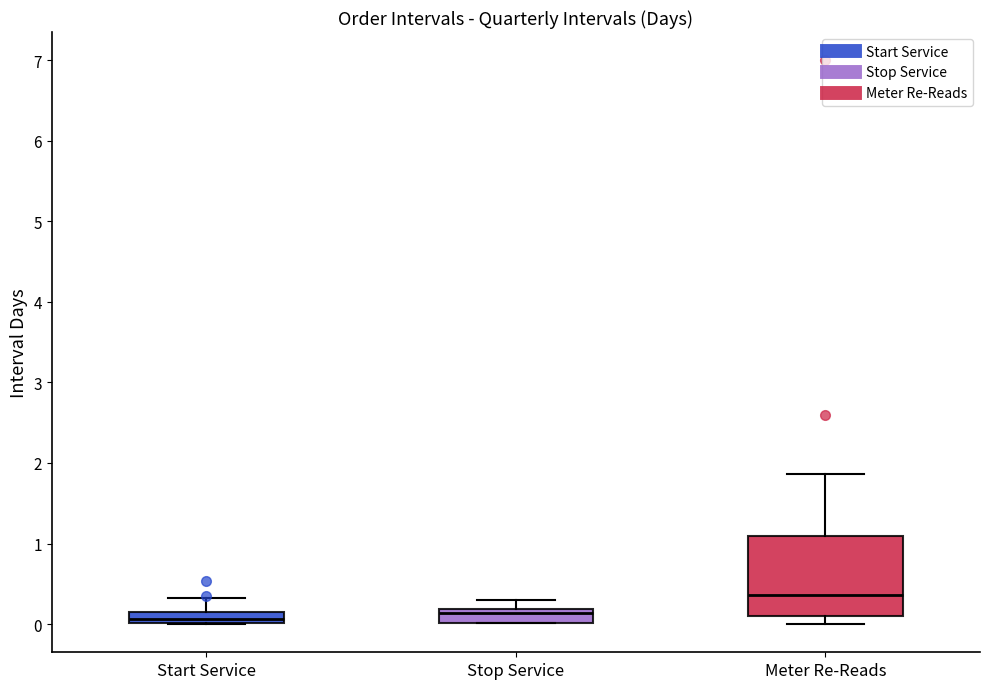

Comparing the boxes themselves (not the whiskers), which one is the tallest?

Meter Re-Reads